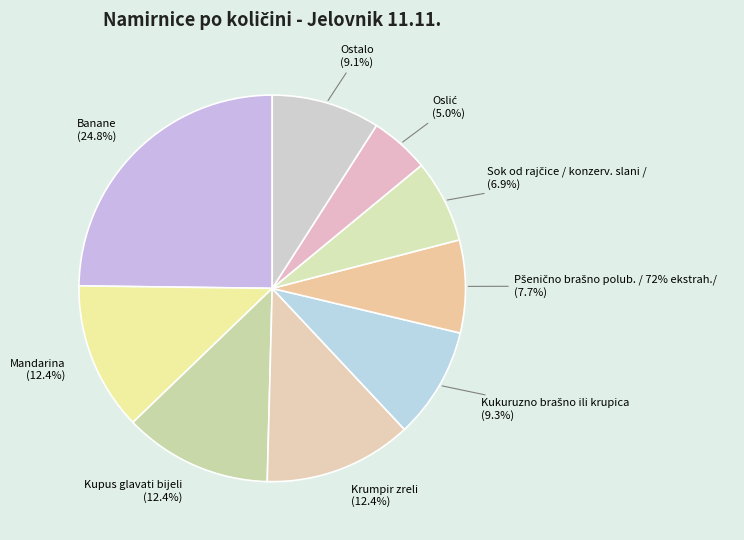

True or false: Oslić accounts for 5% of the total.

True